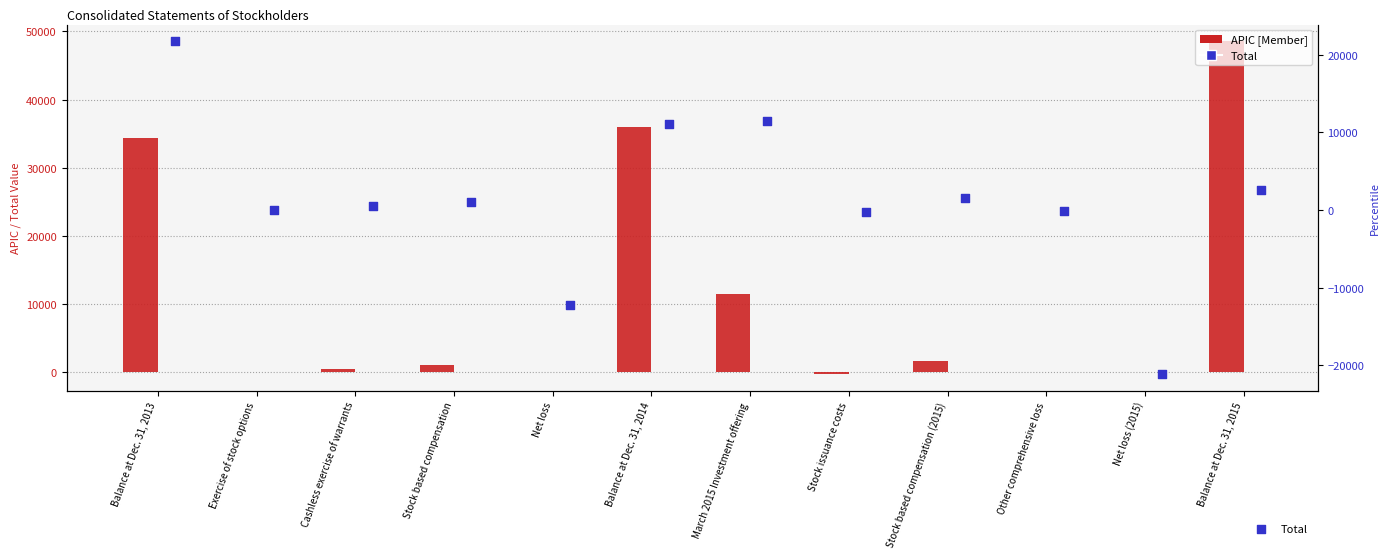

Is the value of Total at Exercise of stock options greater than the value of APIC [Member] at Balance at Dec. 31, 2015?

No